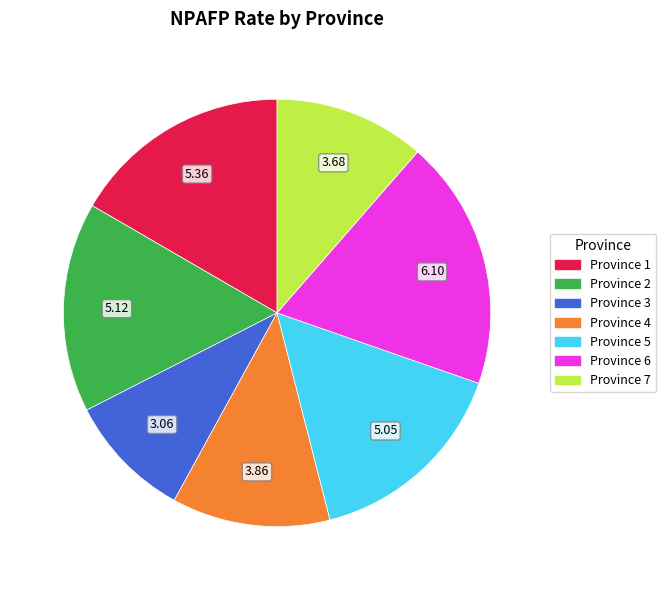

Approximately how many times larger is the value at Province 7 compared to Province 1?

0.7